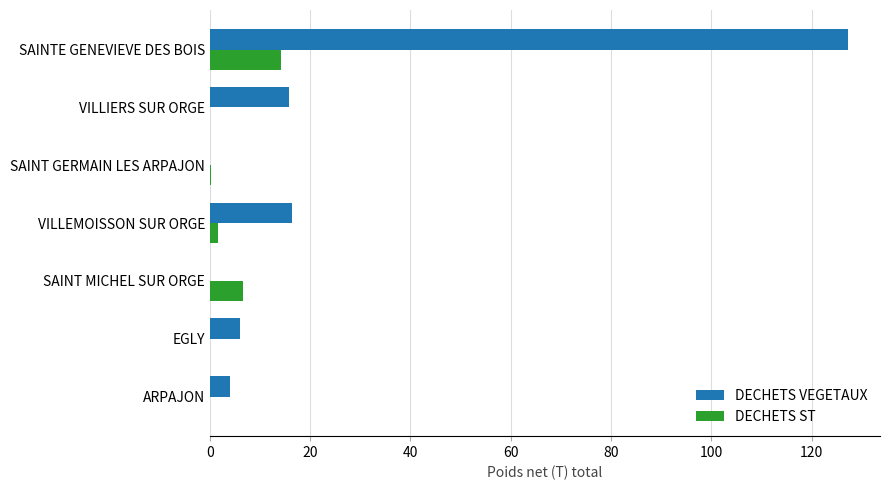

The DECHETS VEGETAUX series shows -58.3 at SAINT GERMAIN LES ARPAJON. True or false?

False